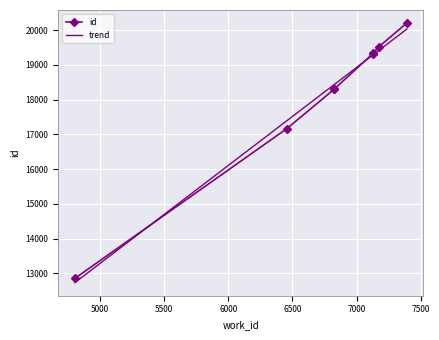

Is it true that the value at 4805 is 12853?

True